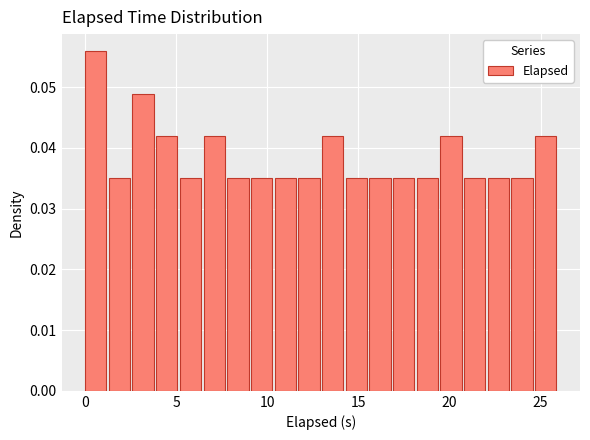

Around what value on the x-axis is the tallest bar? Give the approximate position of its centre, as read against the axis.

0.5